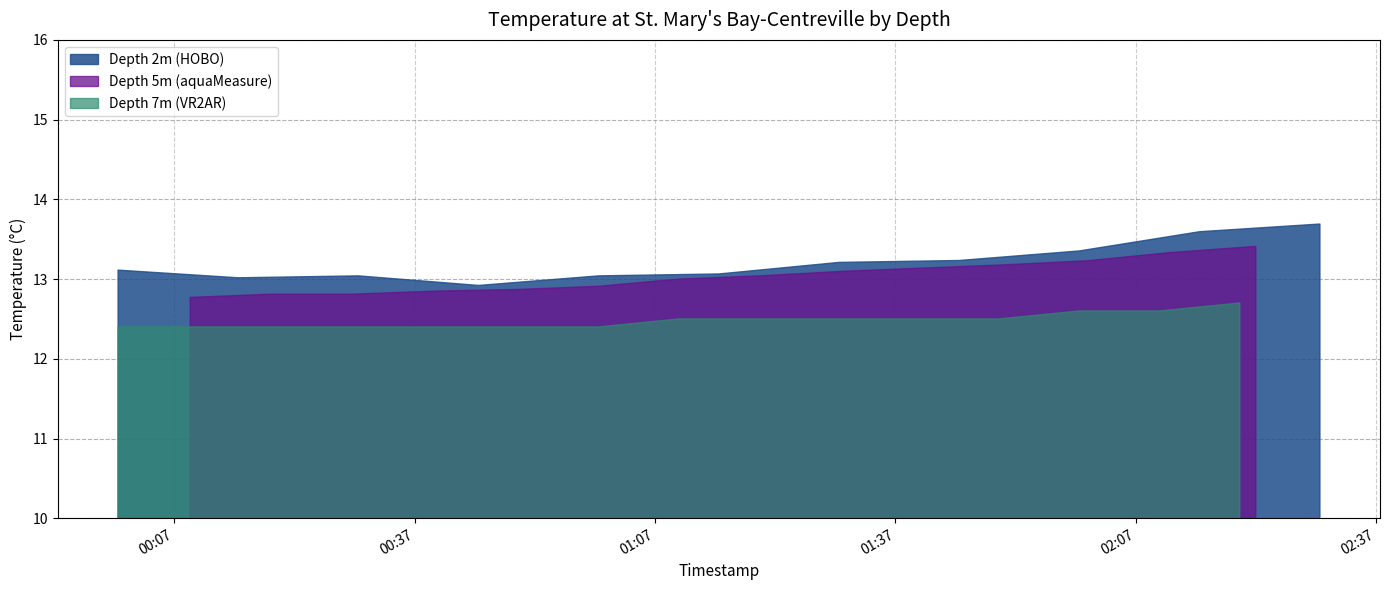

True or false: Depth 5m (aquaMeasure) has a value of 7.6 at 2019-07-10T00:30:00.

False